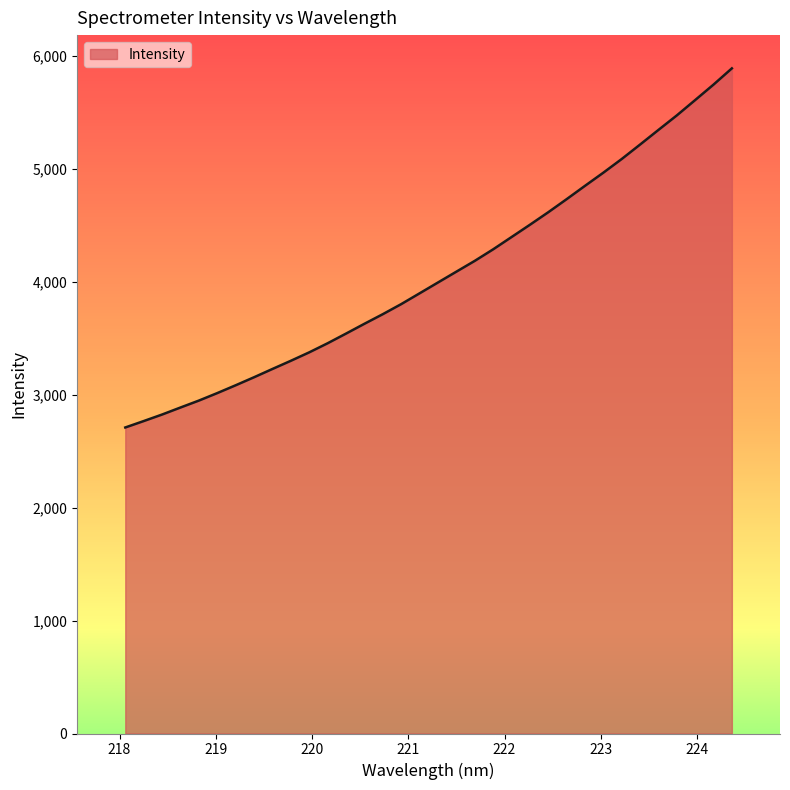

What is the greatest value displayed?

5888.1